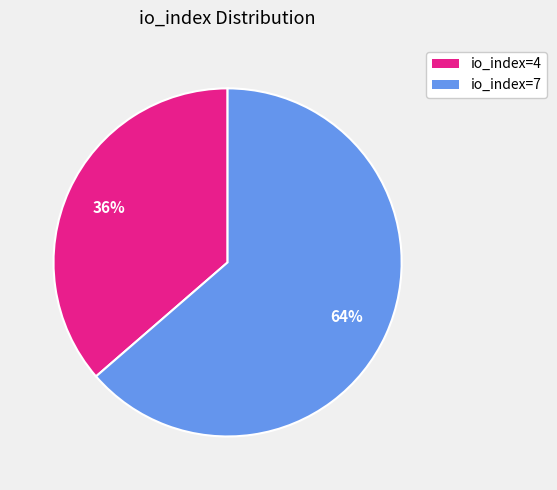

To the nearest percent, what percentage of the pie is io_index=7?

64%